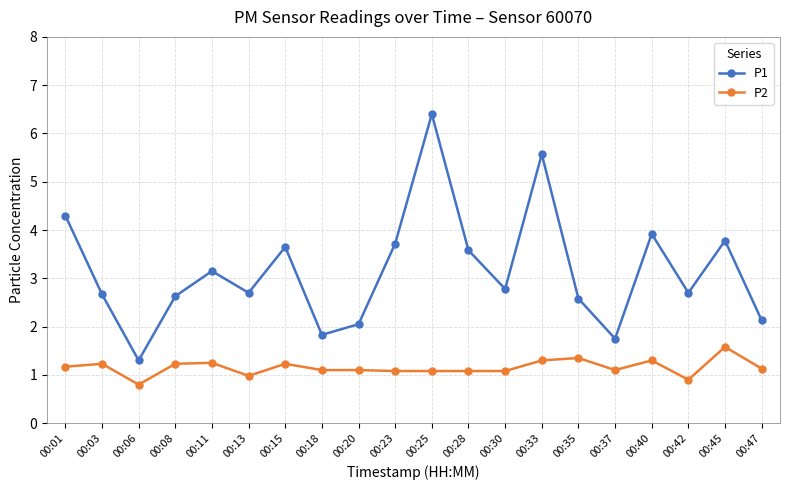

The P1 series shows 0.7 at 00:13. True or false?

False